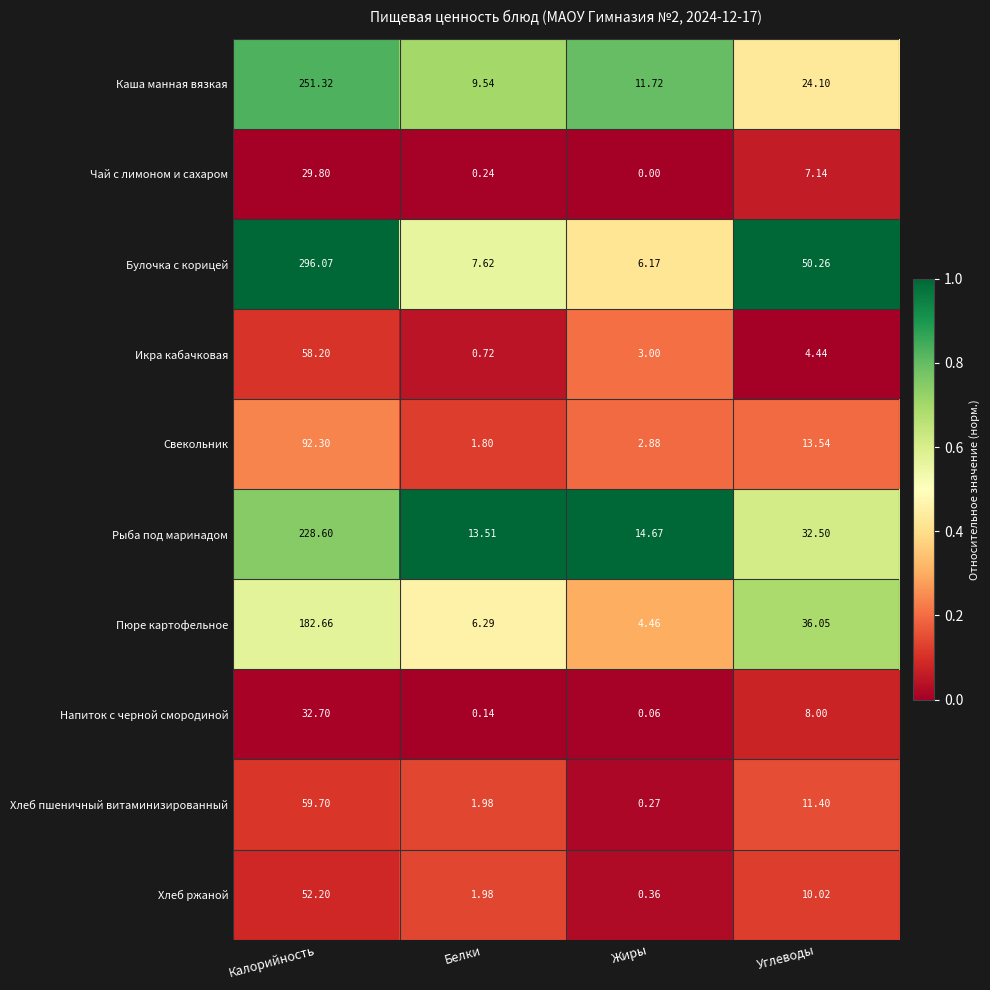

At which category does the chart reach its peak across all series?

Калорийность